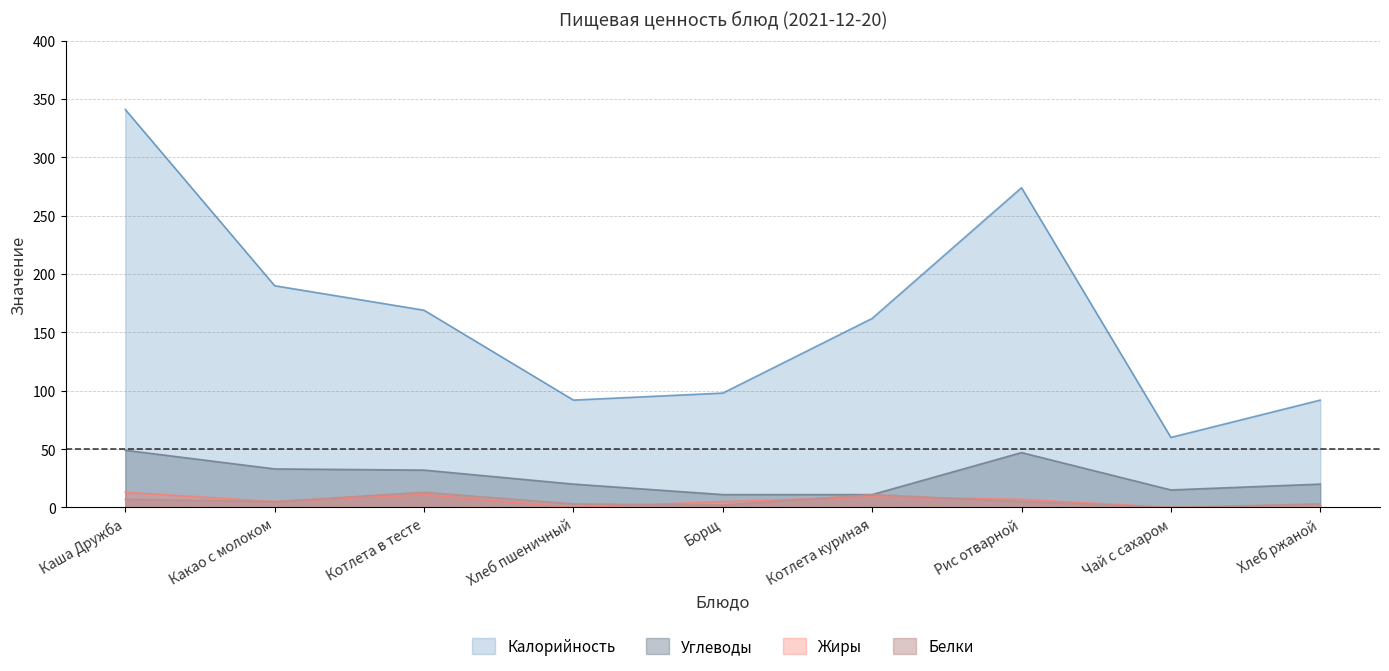

Where is Калорийность nearest to the value 200?

Какао с молоком